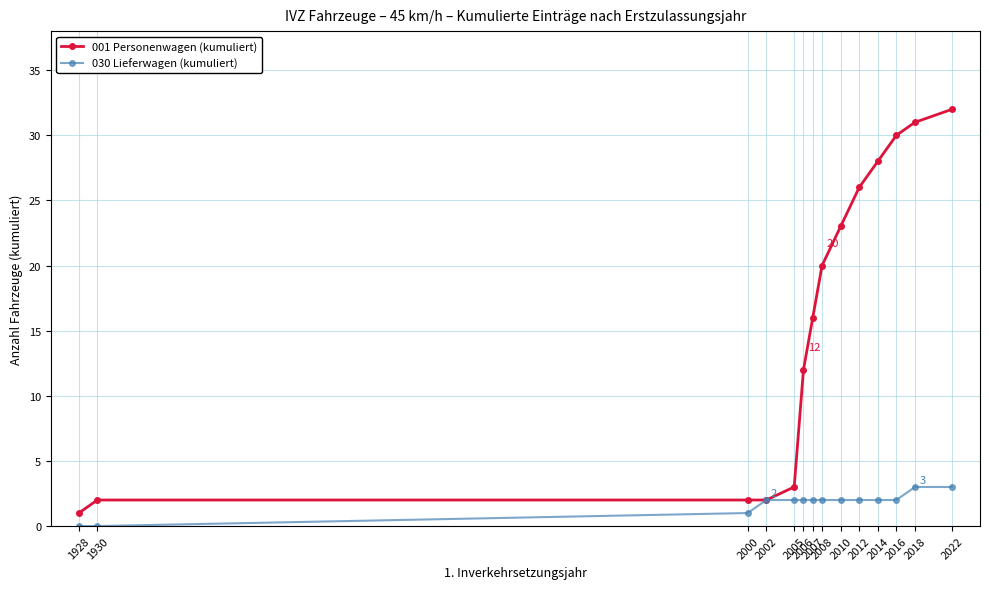

What is the greatest value displayed?

32